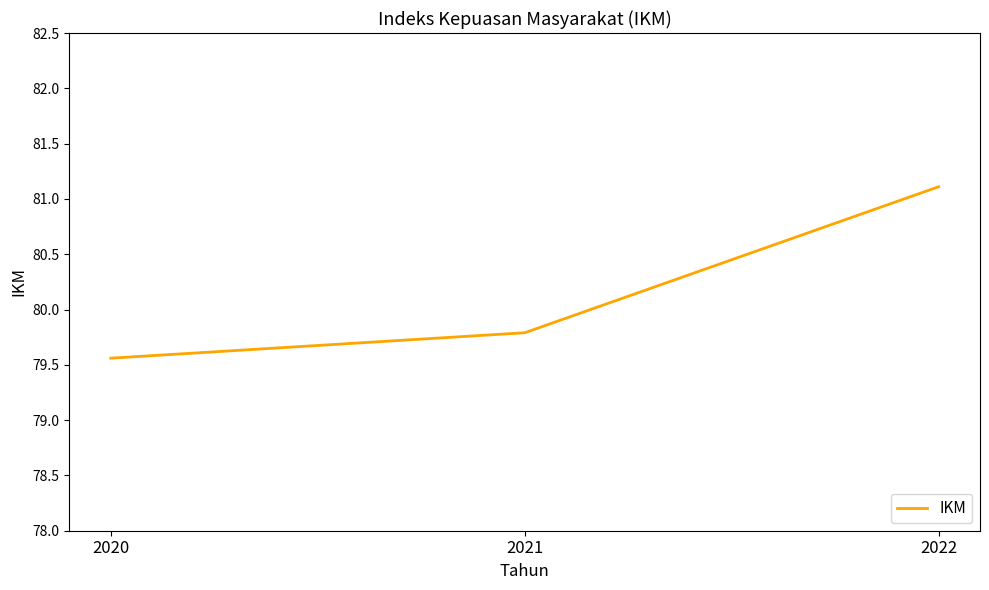

What is the maximum value shown in the chart?

81.1